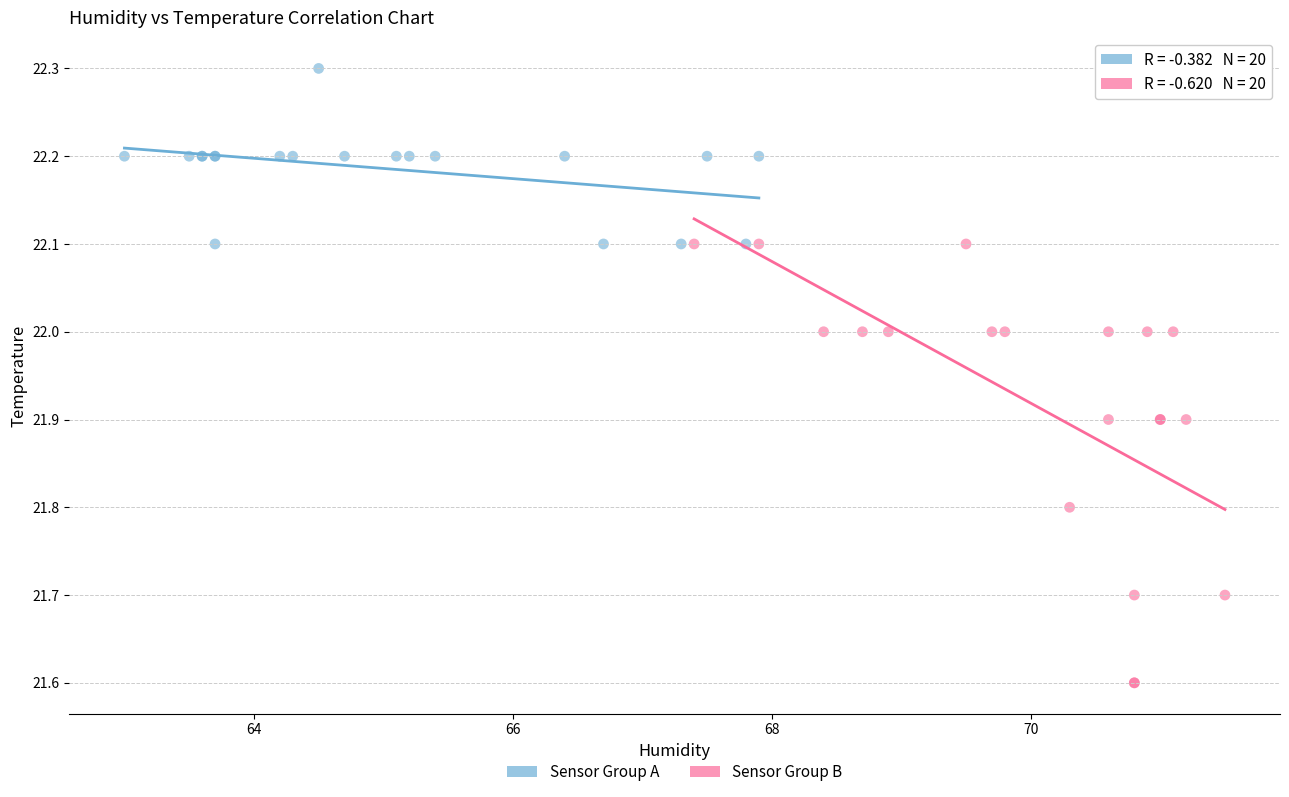

Which series has the widest spread of Y values?

Sensor Group B